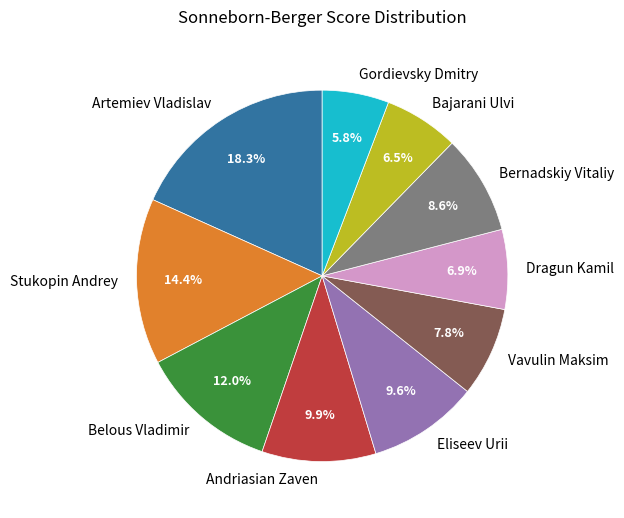

What is the smallest slice in the pie chart?

Gordievsky Dmitry